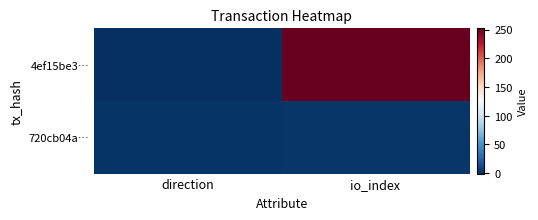

Reading right to left, what are all the values shown in this chart?

4ef15be3…: io_index=252	direction=-1
720cb04a…: io_index=2	direction=1